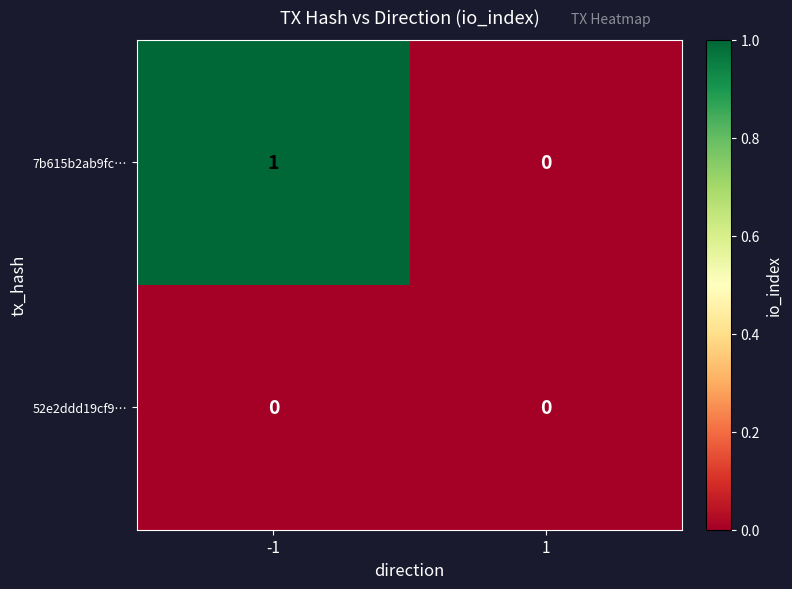

At which category does the chart reach its peak across all series?

-1